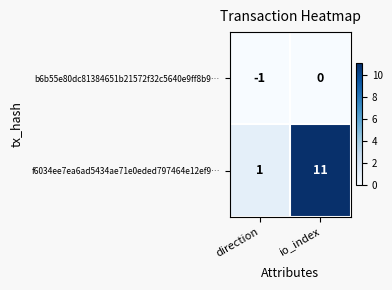

Is the value of b6b55e80dc81384651b21572f32c5640e9ff8b9… at direction greater than the value of f6034ee7ea6ad5434ae71e0eded797464e12ef9… at io_index?

No